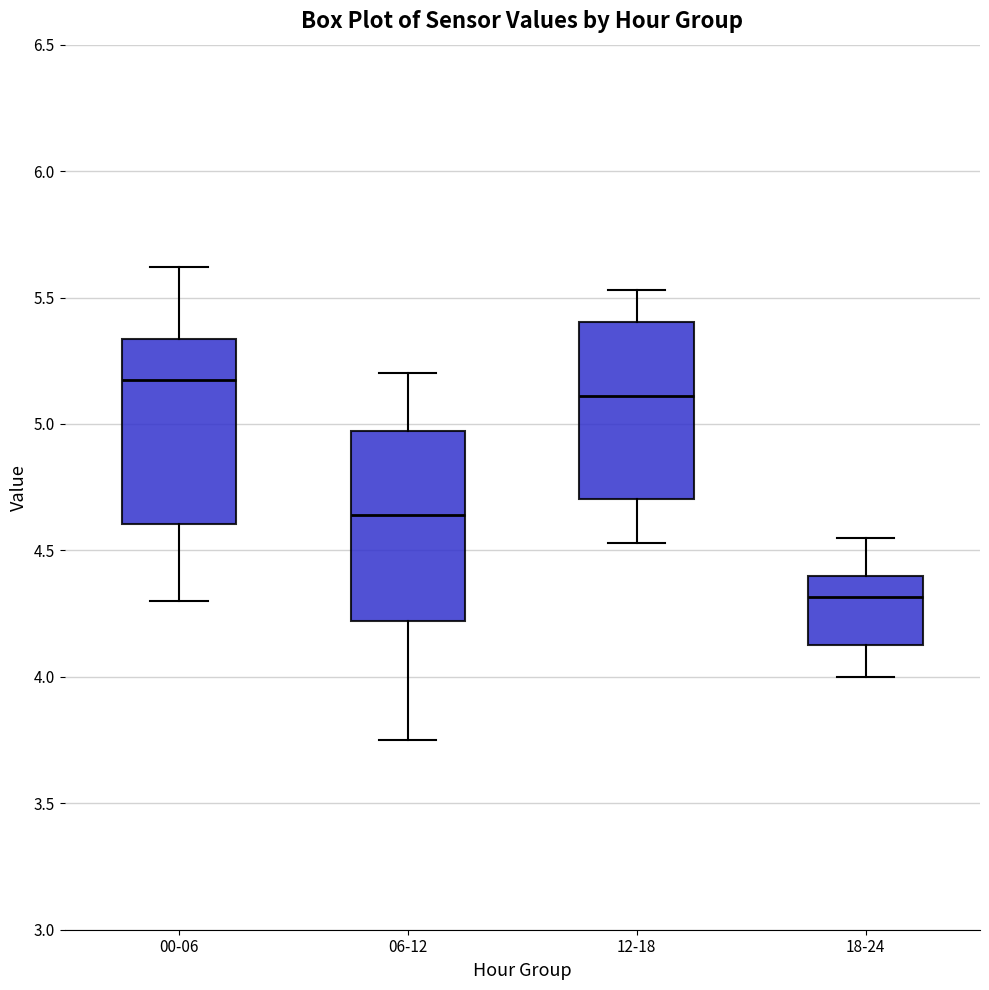

Which box has the highest median line?

00-06